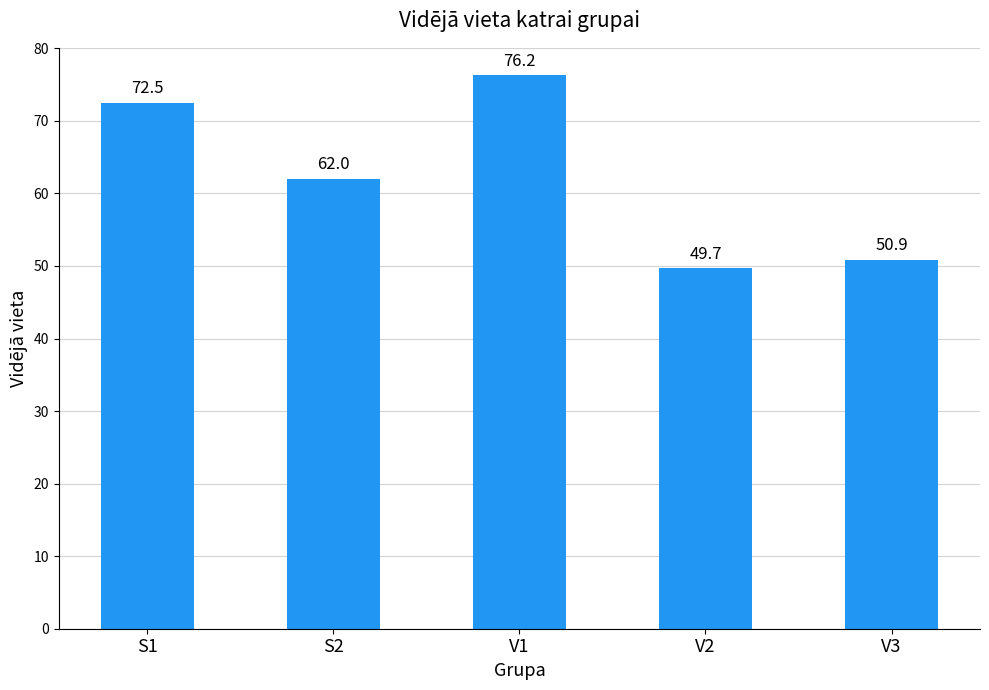

What is the label of the 1st bar from the right?

V3